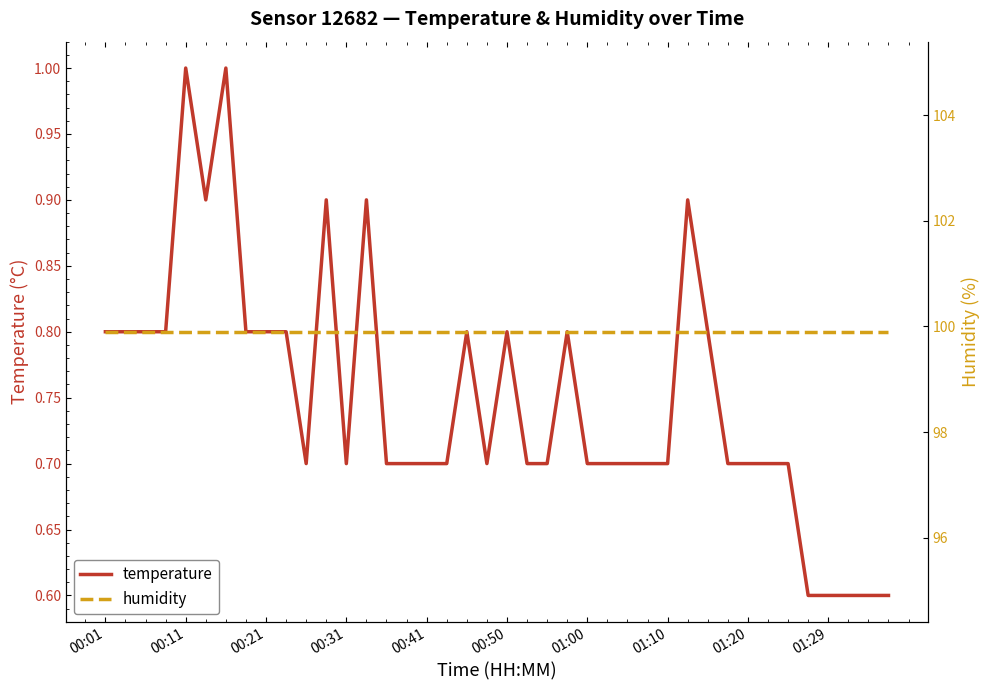

Which has a higher value, 23 or 34?

23